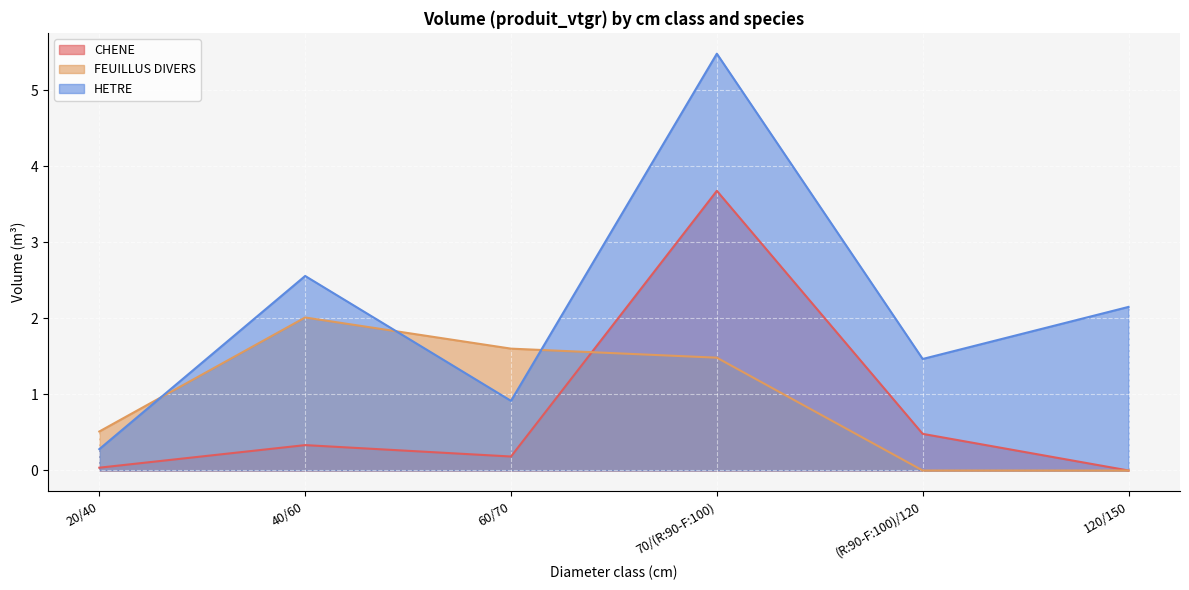

How many values in CHENE are above zero?

5